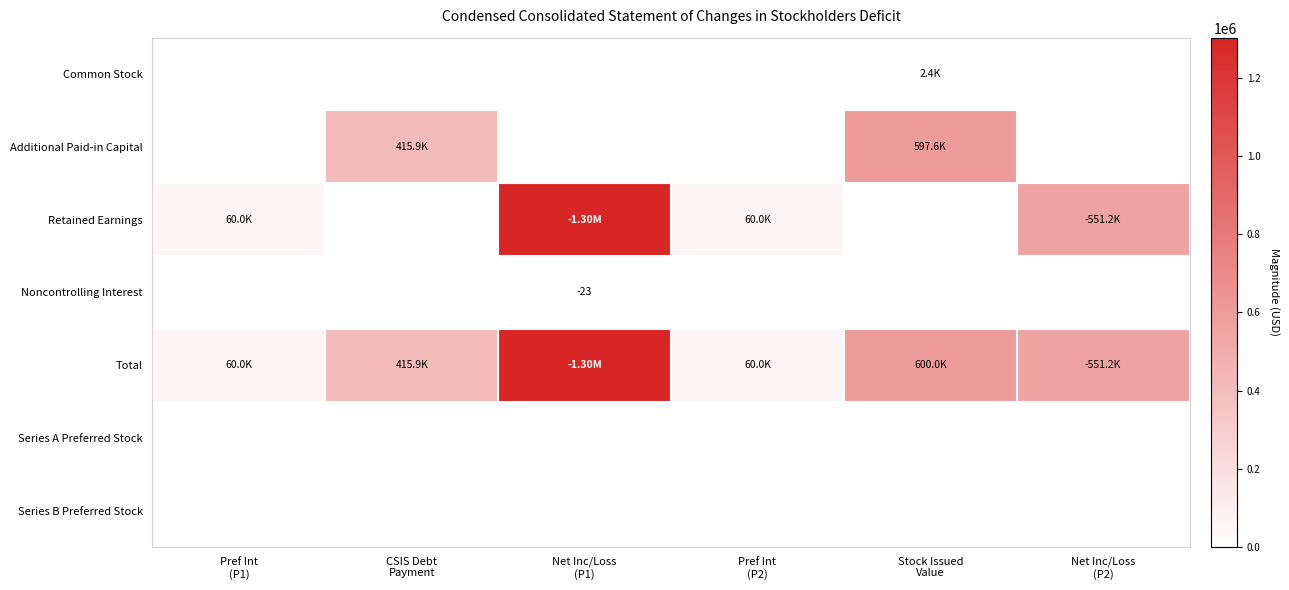

What is the spread (max minus min) of values at Net Inc/Loss
(P1)?

1302204